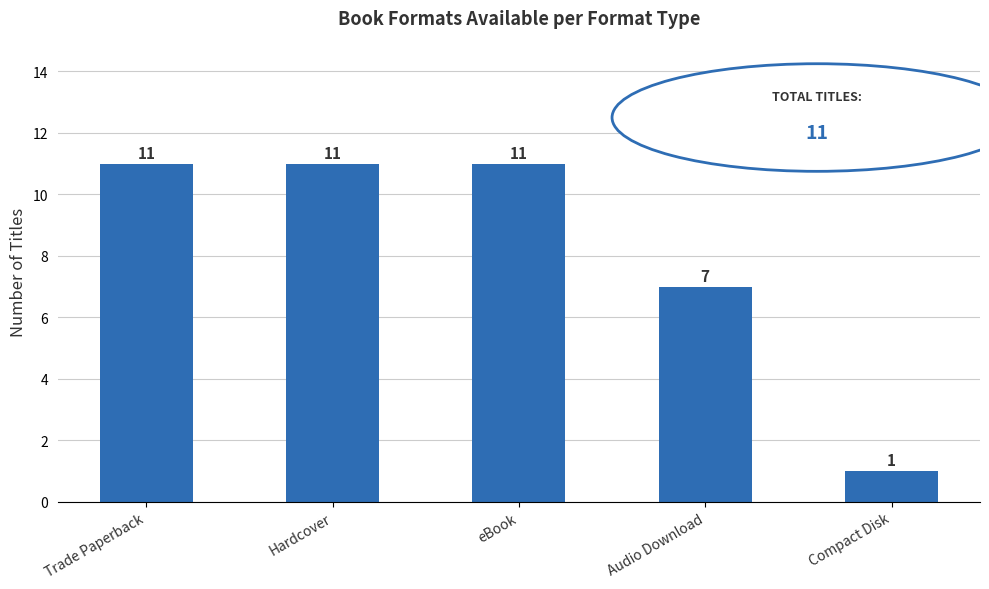

Reading right to left, transcribe all the data shown in this chart.

1	7	11	11	11